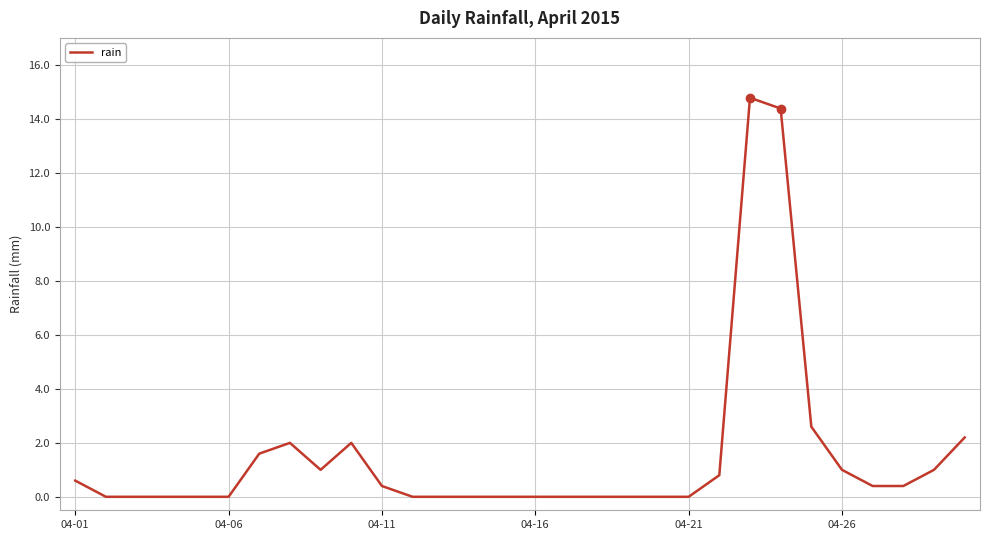

What is the difference between the maximum and minimum values?

14.8